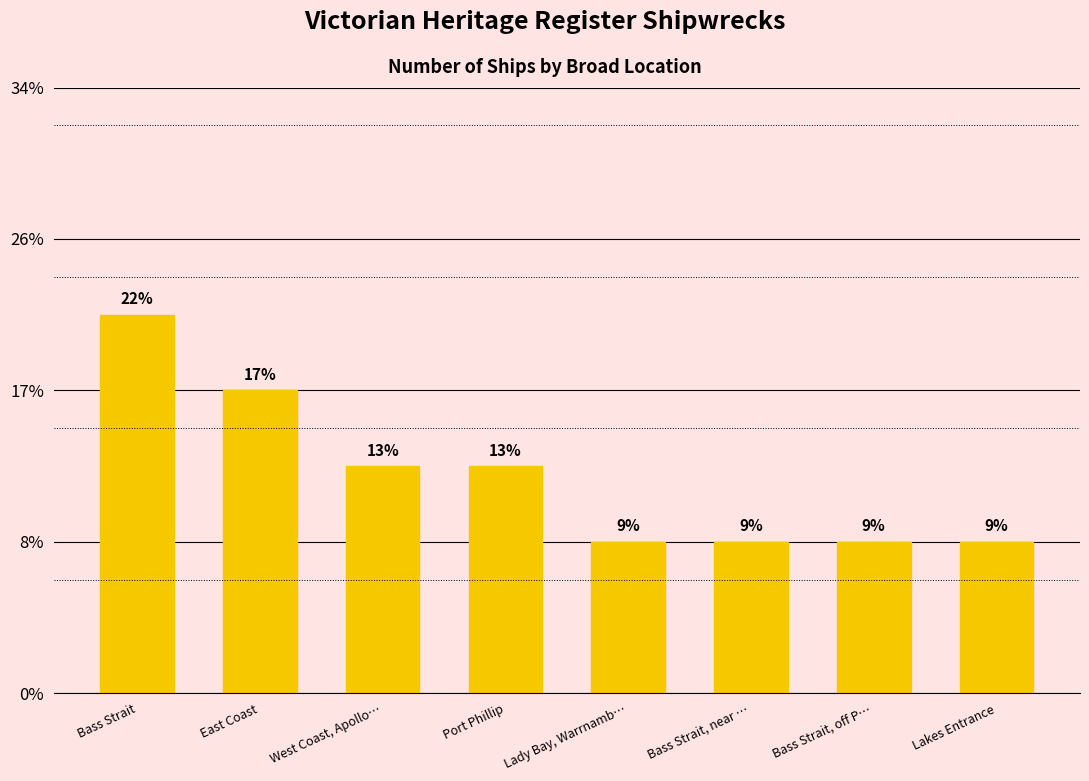

Reading left to right, transcribe all the data shown in this chart.

5	4	3	3	2	2	2	2